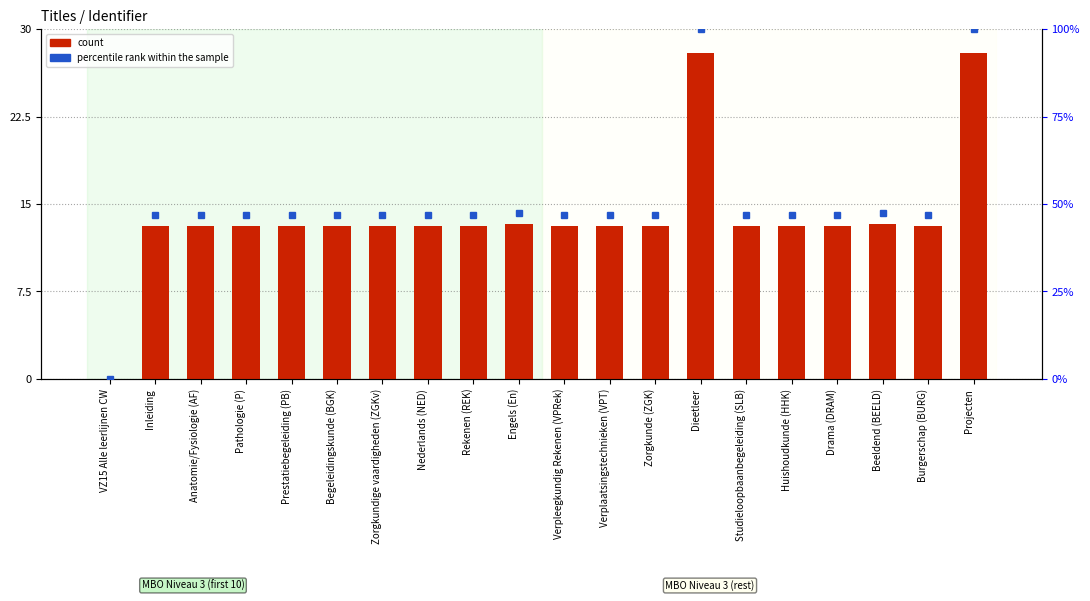

How many data points in percentile rank within the sample are above 46?

19